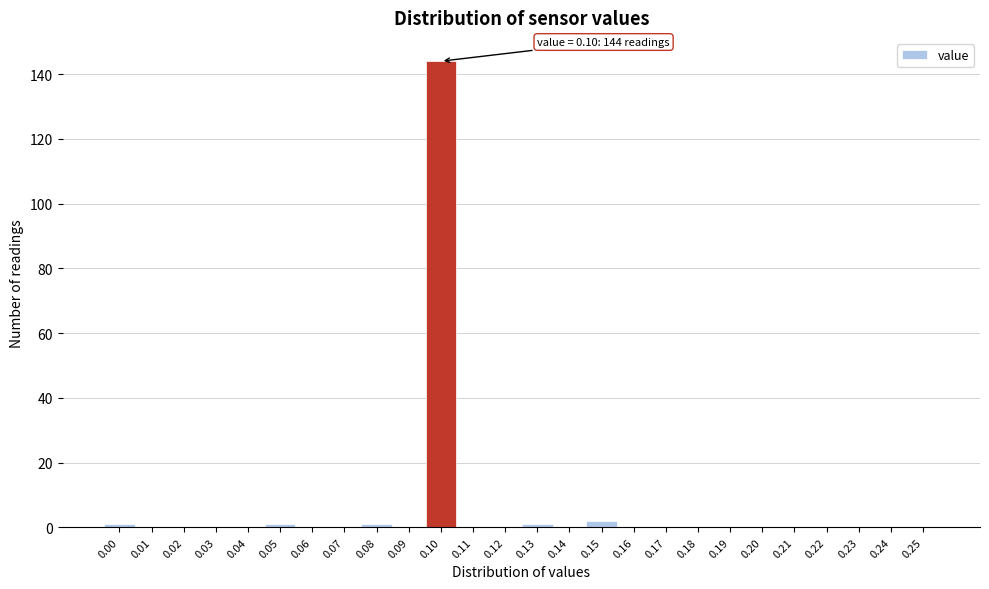

Over which range of the x-axis is the bar tallest?

0.095 to 0.105